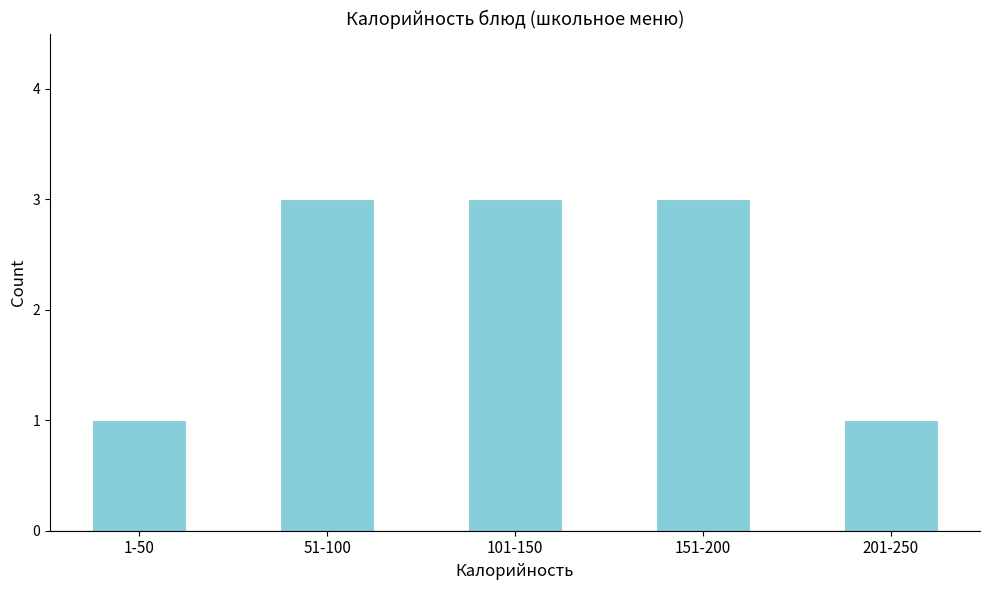

Reading left to right, transcribe all the data shown in this chart.

1	3	3	3	1